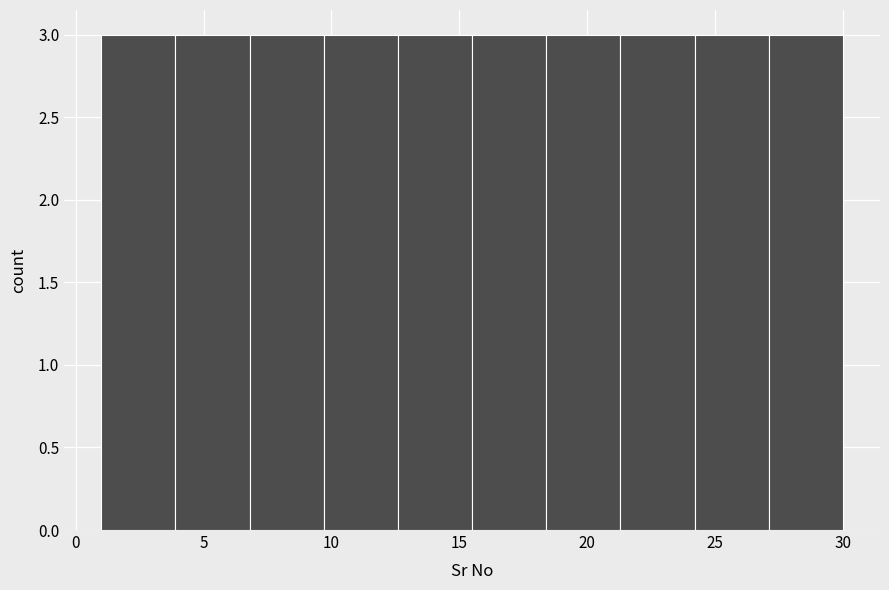

Reading left to right, list every bar in this chart as the range it spans on the x-axis followed by its height. Neither the bar edges nor the heights are printed on the chart, so give them approximately, as read against the axes.

1.0 to 3.9: 3
3.9 to 6.8: 3
6.8 to 9.7: 3
9.7 to 12.6: 3
12.6 to 15.5: 3
15.5 to 18.4: 3
18.4 to 21.3: 3
21.3 to 24.2: 3
24.2 to 27.1: 3
27.1 to 30.0: 3